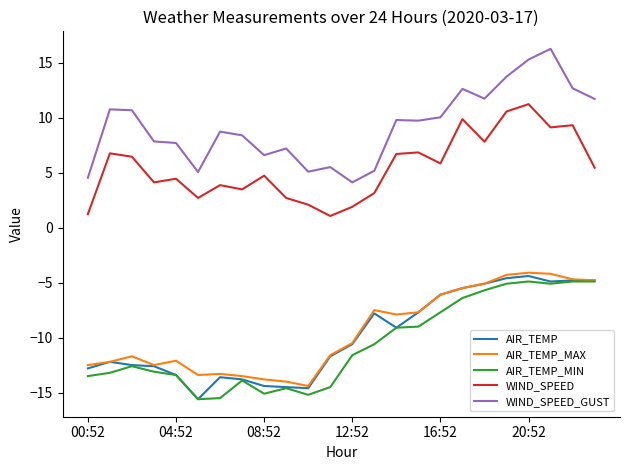

Which series has the widest spread of values?

WIND_SPEED_GUST